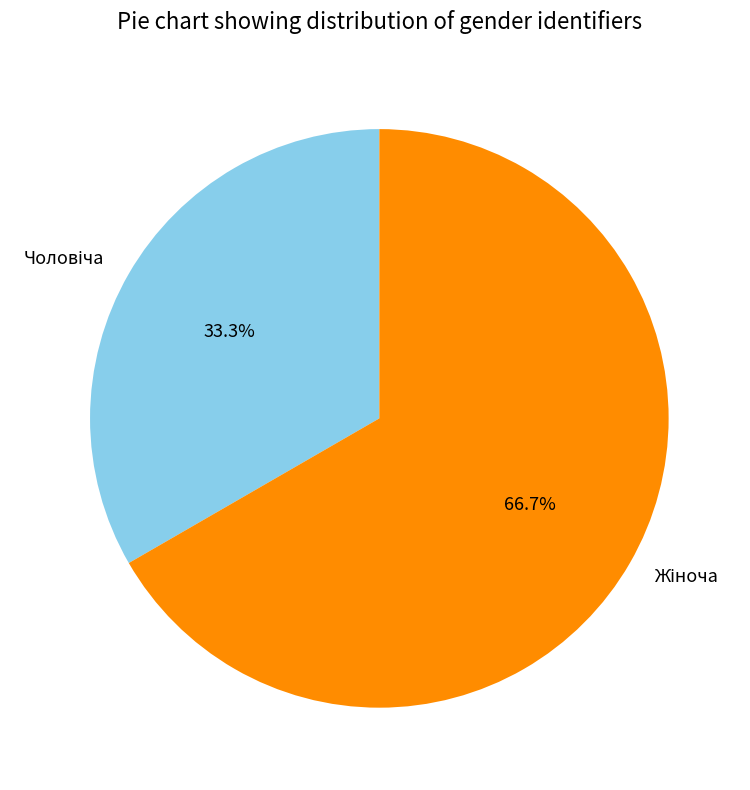

Rank the categories by value from lowest to highest.

Чоловіча, Жіноча